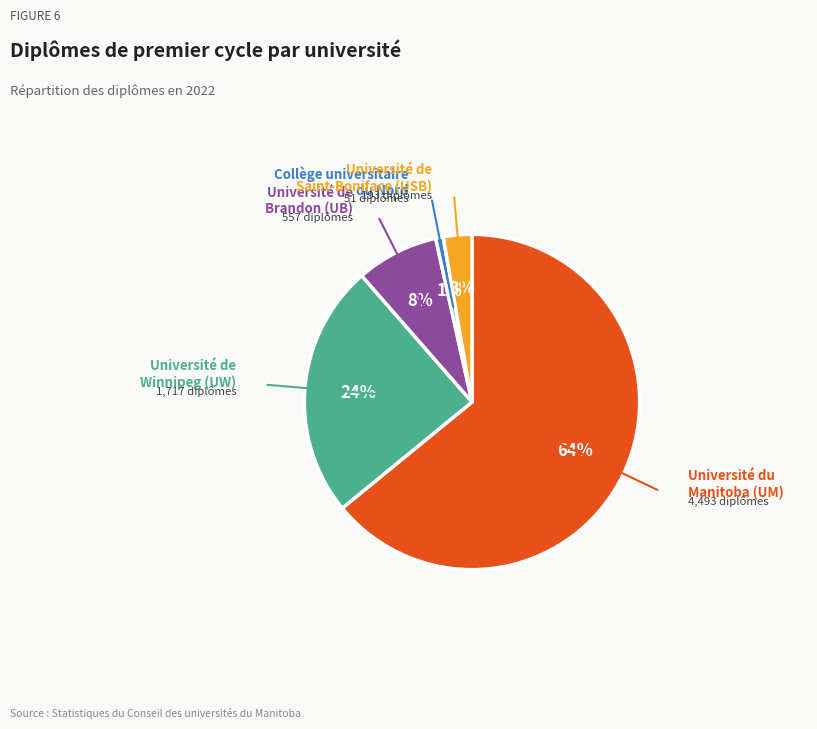

Combined, do Université du Manitoba (UM) and Université de Brandon (UB) account for over 50%?

Yes